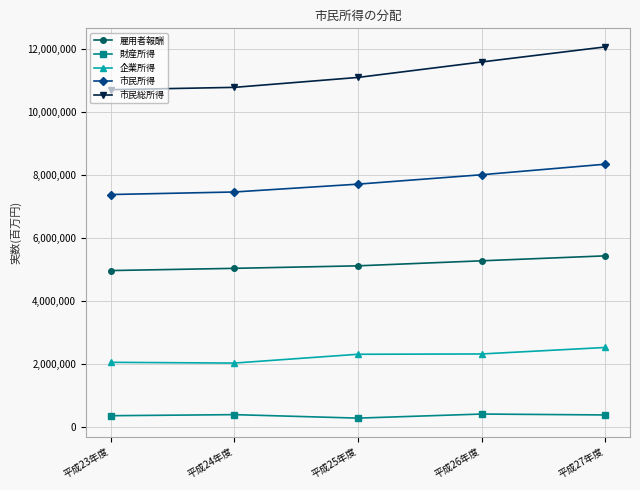

True or false: 企業所得 and 雇用者報酬 cross at least once.

False